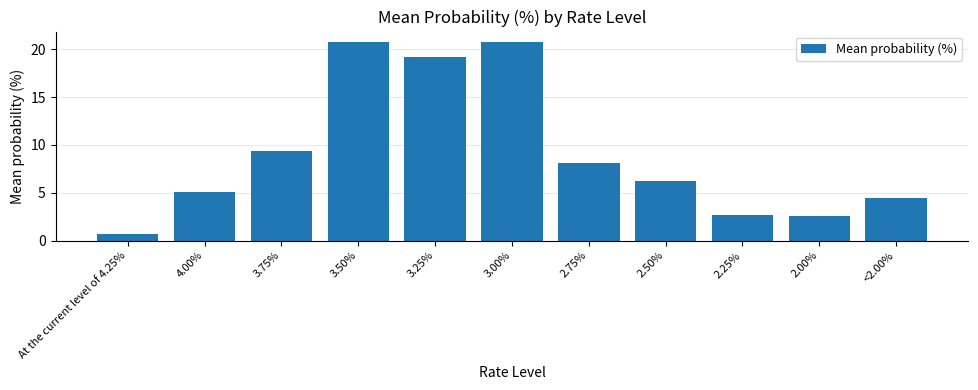

What is the approximate value at <2.00%?

4.5